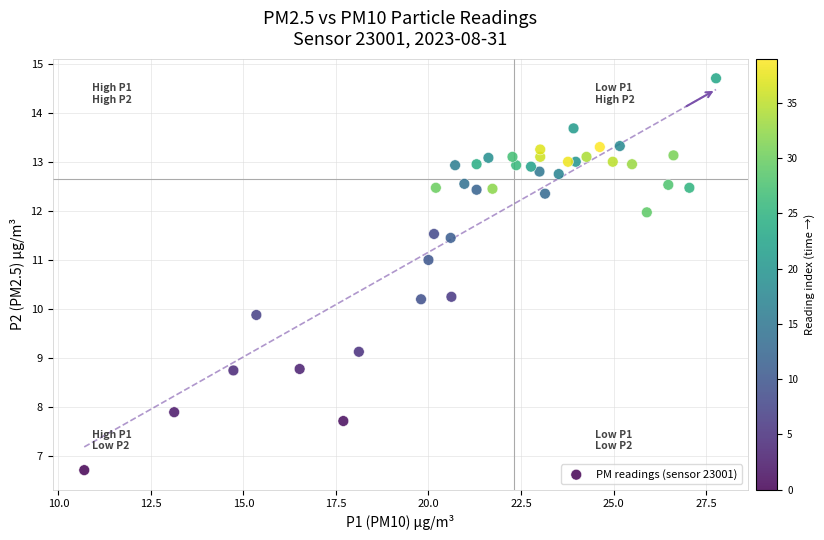

What is the range of Y values (max minus min)?

8.0